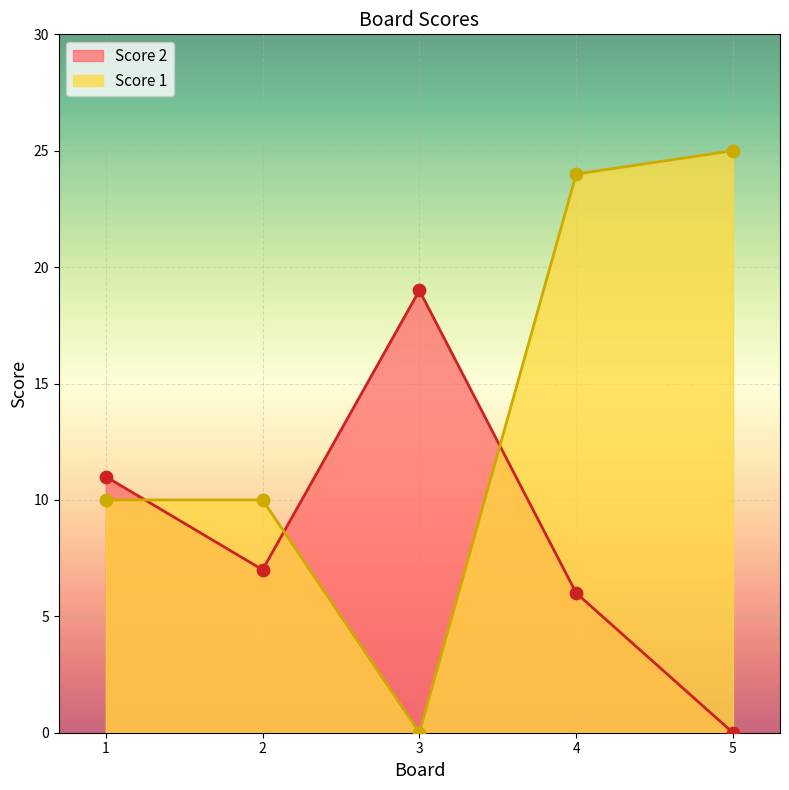

What is the total value across all series at 3?

19